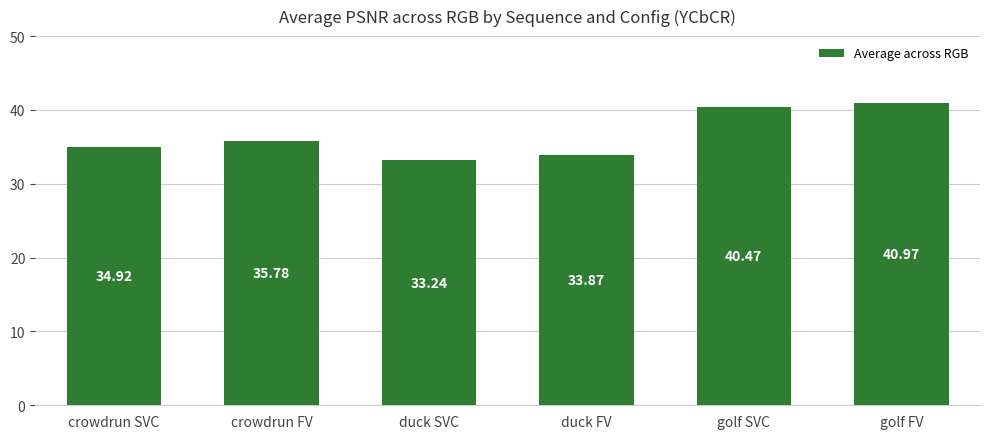

Which has a higher value, duck FV or golf SVC?

golf SVC